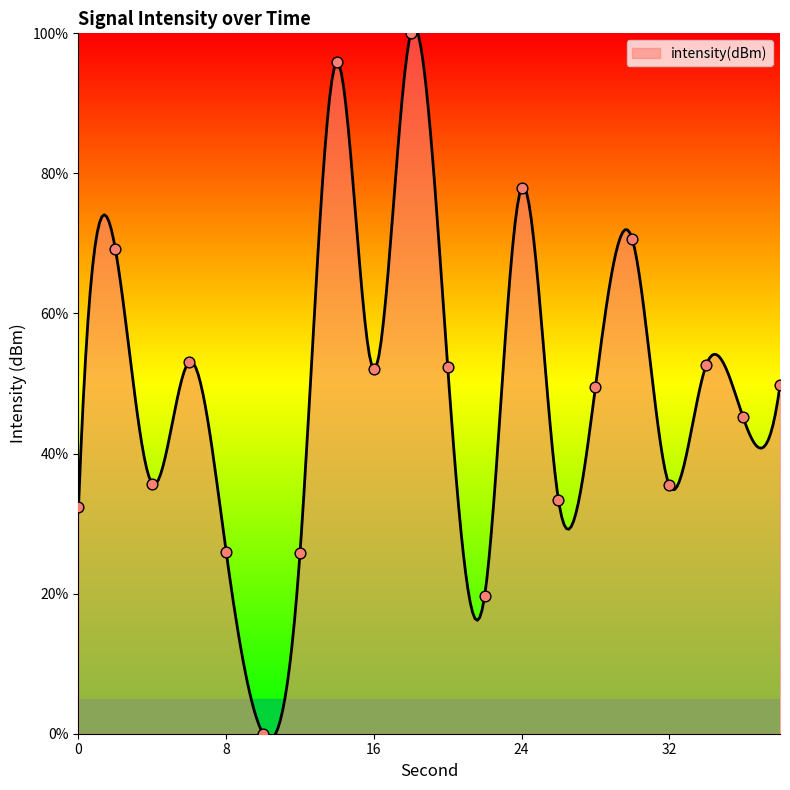

What is the change in value from 4 to 34?

+16.9